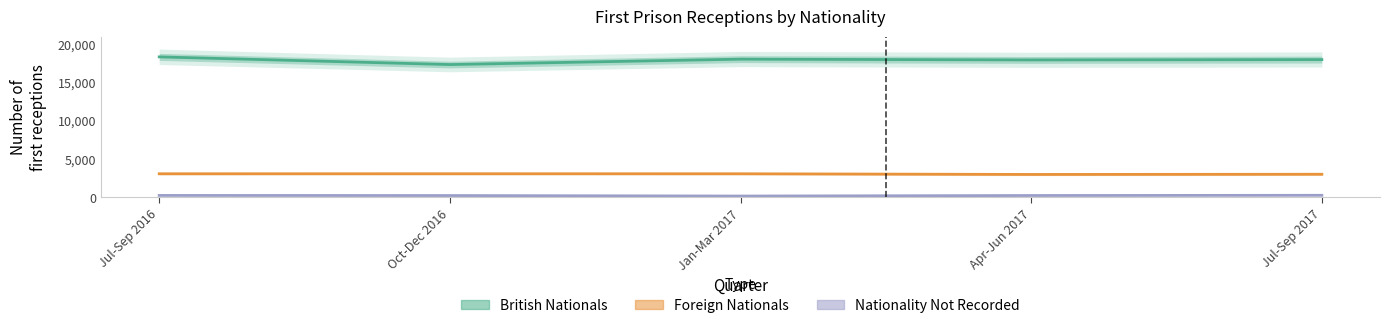

The value of Nationality Not Recorded at Oct-Dec 2016 is 53. True or false?

False